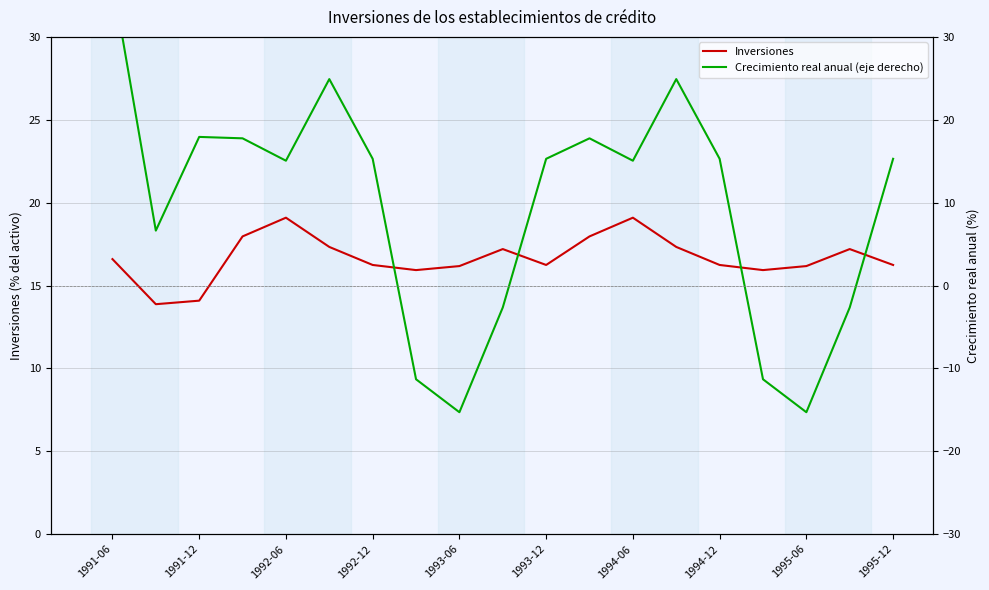

Does the chart display data point markers on the line(s)?

No